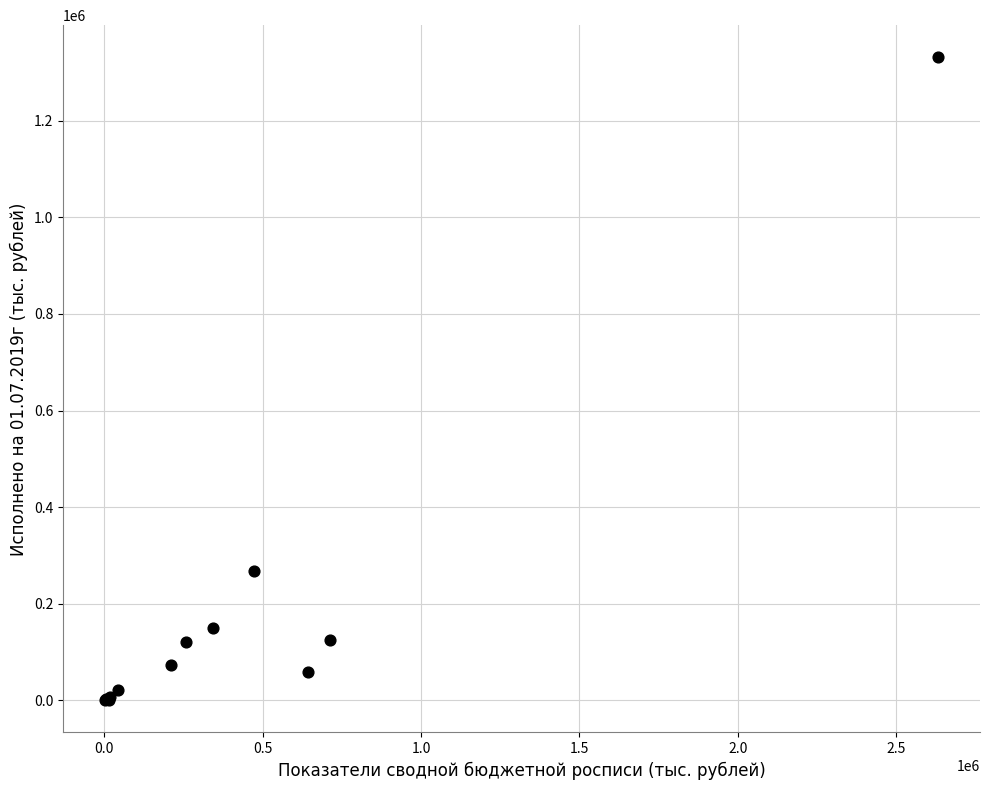

What Y value in the scatter plot is closest to 665622?

267052.9